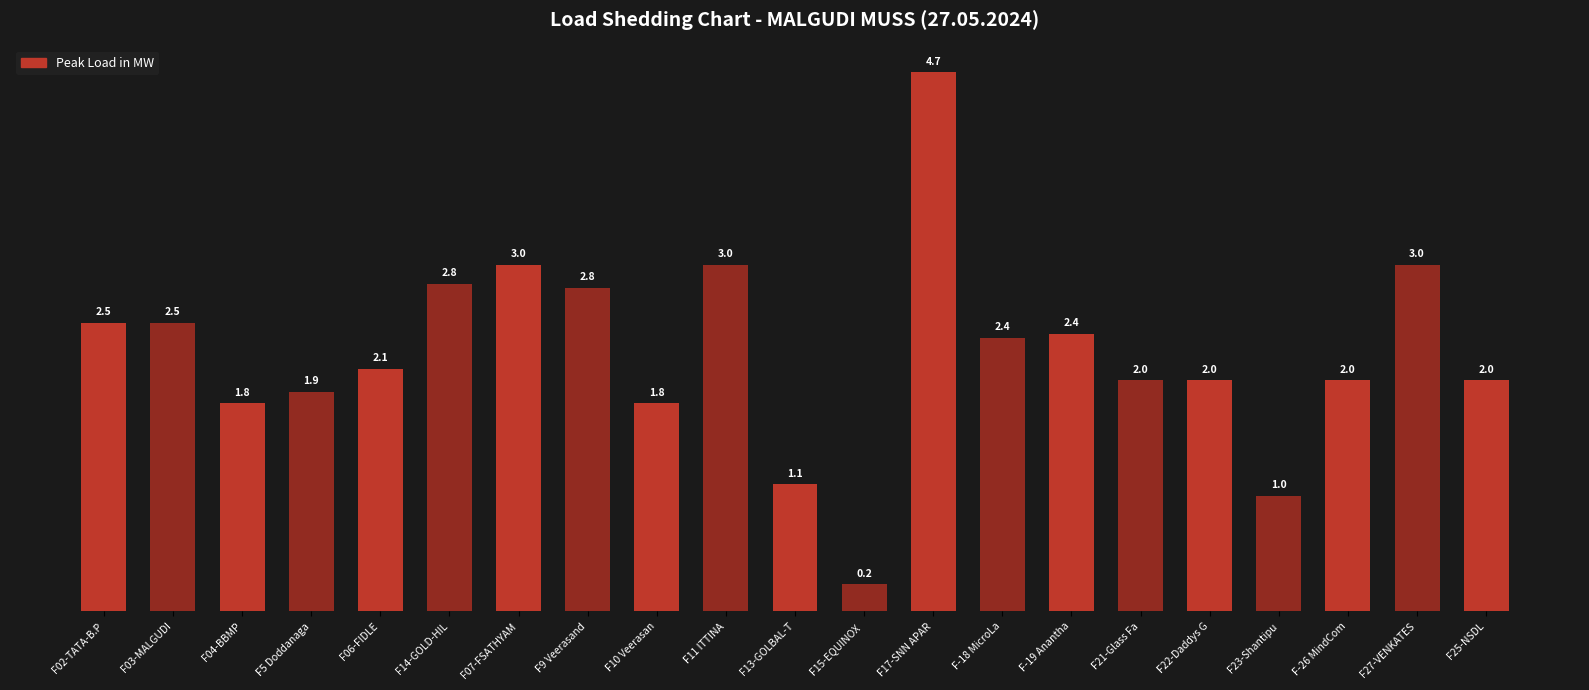

What is the difference between the values at F21-Glass Fa and F-18 MicroLa?

0.4